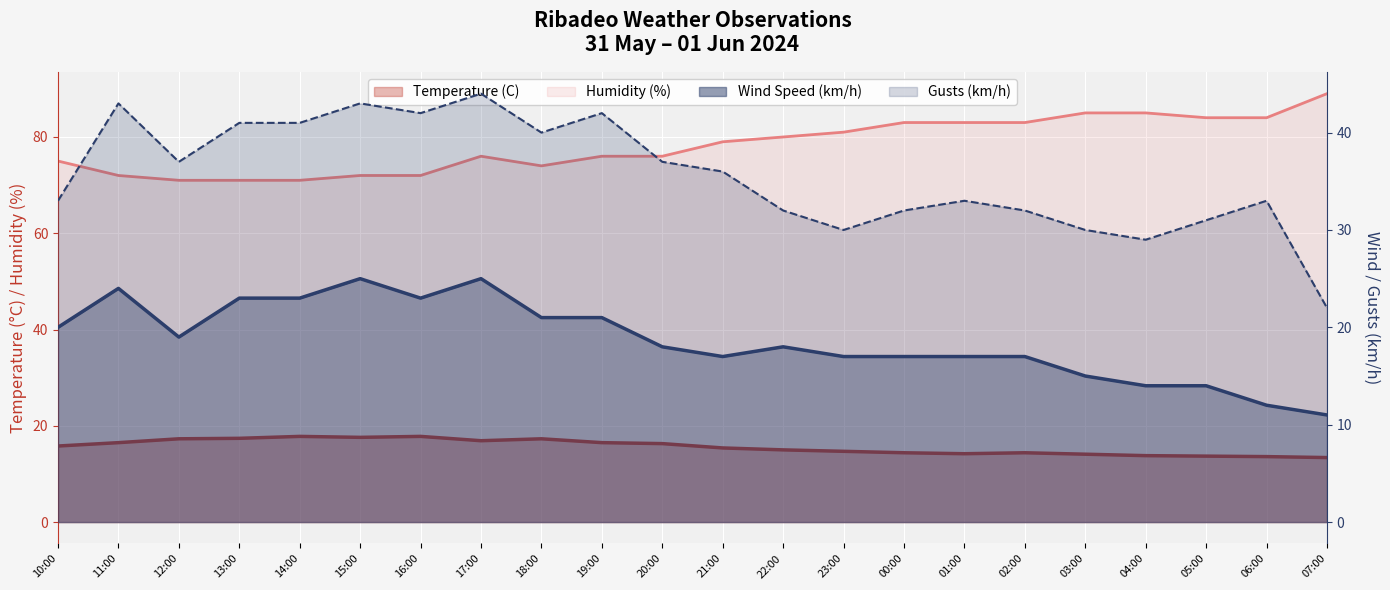

What is the difference between the Wind Speed (km/h) values at 19:00 and 13:00?

2.0